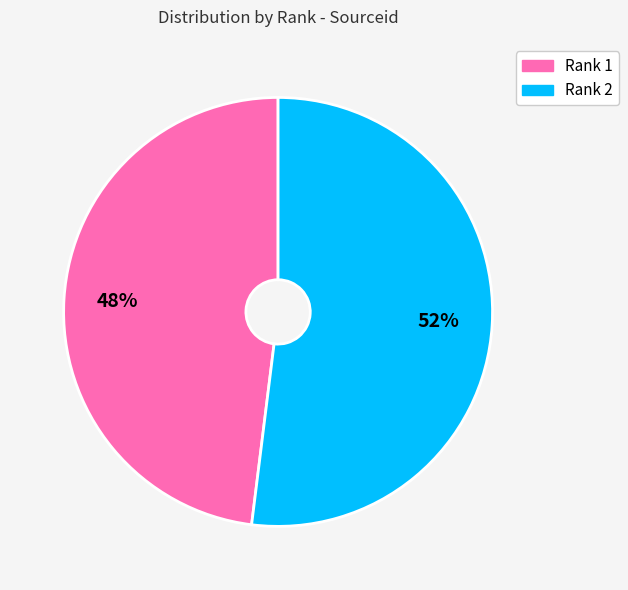

To the nearest percent, what is the difference between the largest and smallest slice percentages?

4%